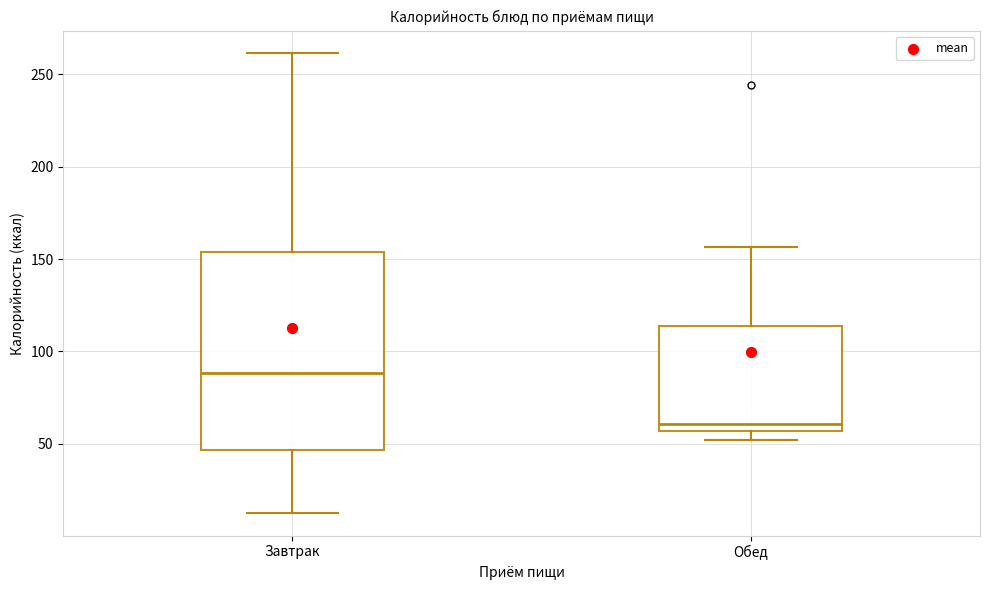

Reading left to right, read every box against the y-axis: the position of its median line, the range the box covers, and the ends of its whiskers. The values are not printed on the chart, so give them approximately, as read against the axis.

Завтрак: median 90, box 45 to 155, whiskers 15 to 260
Обед: median 60, box 55 to 115, whiskers 50 to 155